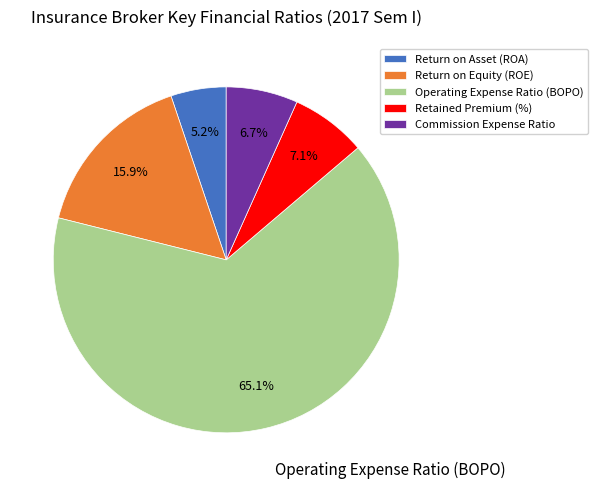

Do Return on Equity (ROE) and Return on Asset (ROA) together represent more than half of the pie?

No